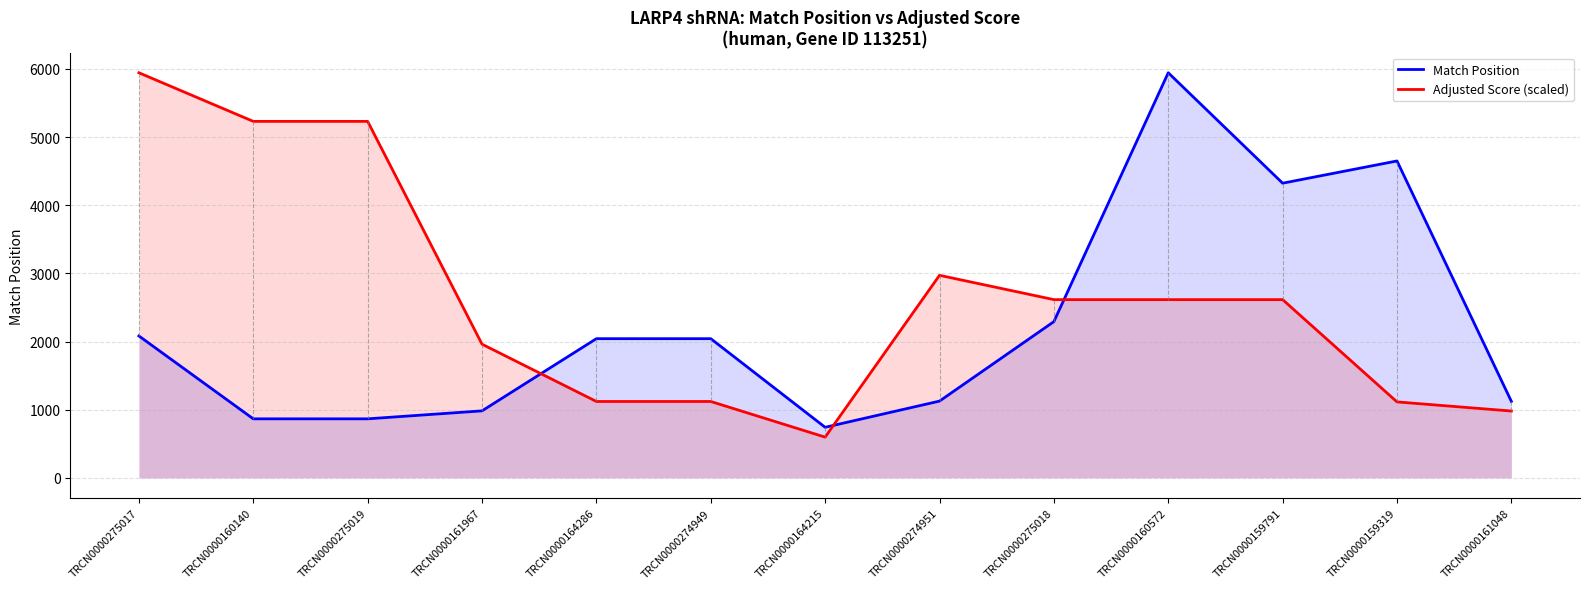

True or false: Match Position has a value of 304.6 at TRCN0000161048.

False